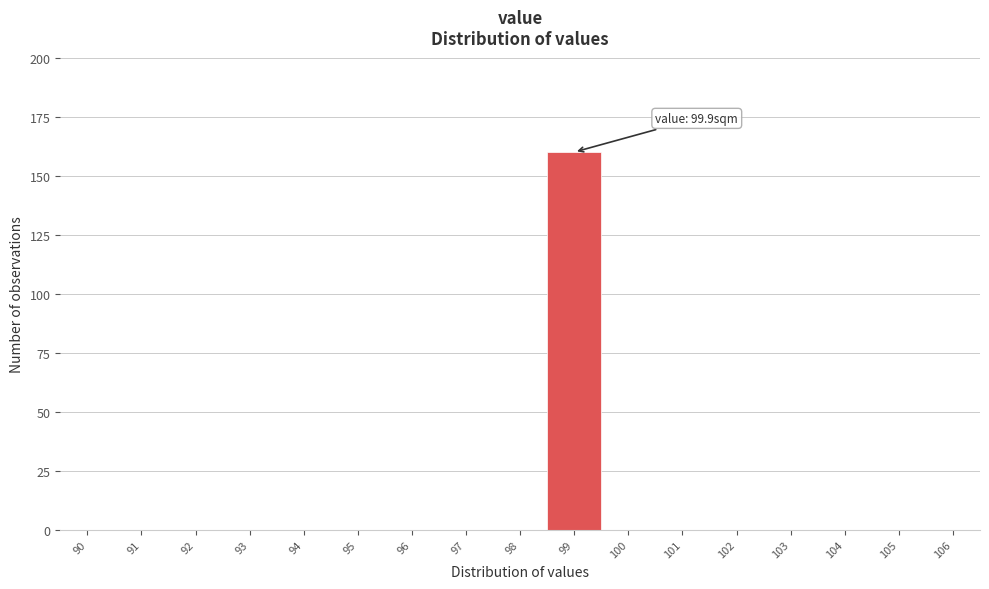

Reading left to right, transcribe all the data shown in this chart.

90=0	91=0	92=0	93=0	94=0	95=0	96=0	97=0	98=0	99=160	100=0	101=0	102=0	103=0	104=0	105=0	106=0